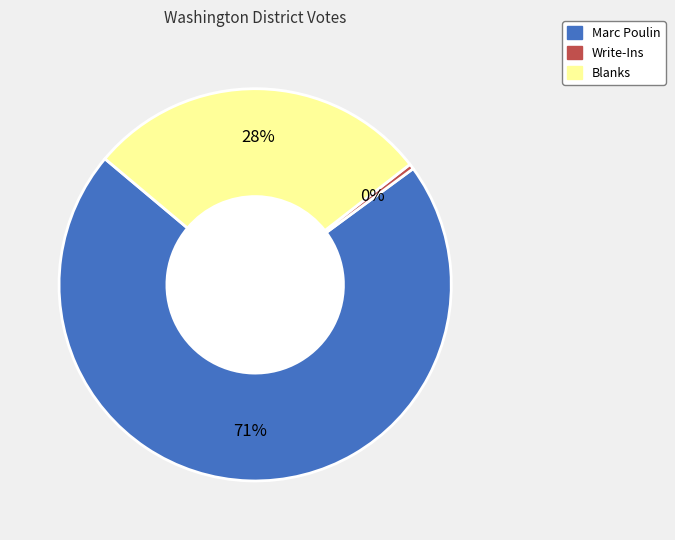

True or false: Blanks accounts for 17% of the total.

False